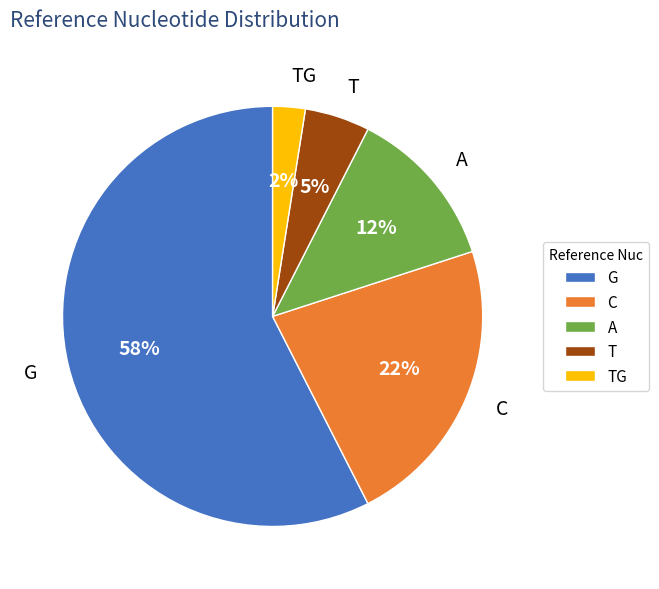

To the nearest percent, what is the difference between the TG and A slice percentages?

10%